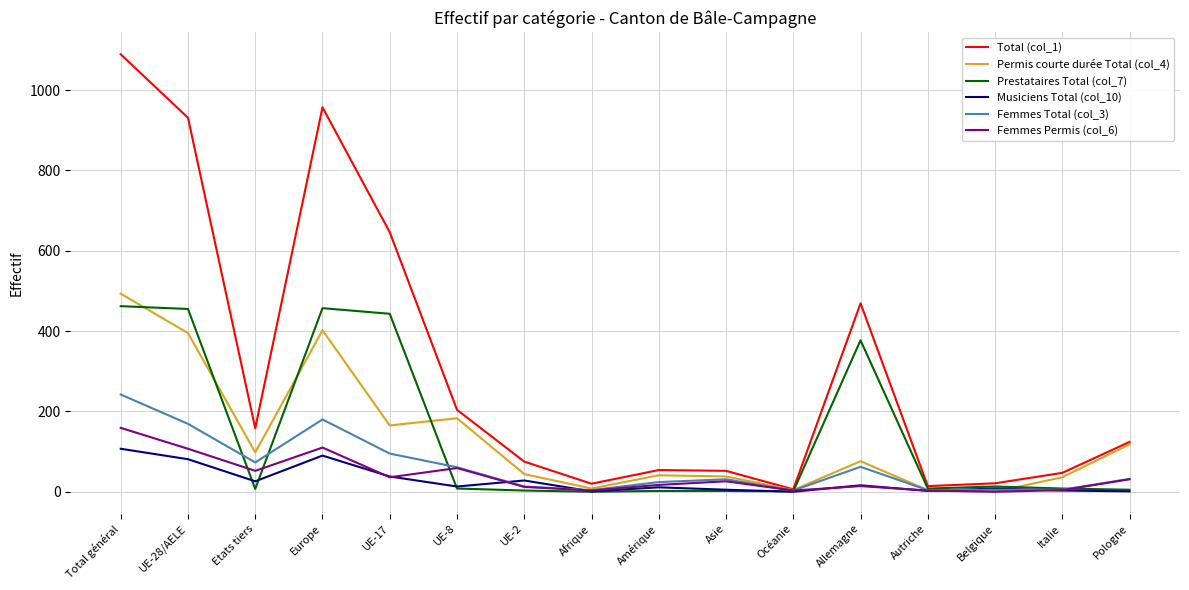

Which series has the widest spread of values?

Total (col_1)